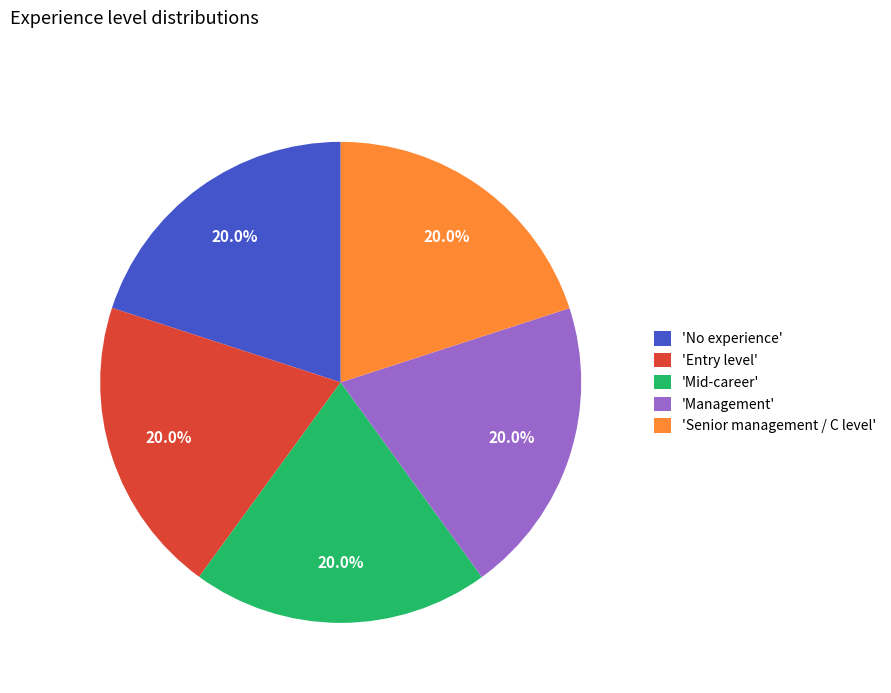

What is the ratio of the value at 'Mid-career' to the value at 'Management'?

1.0